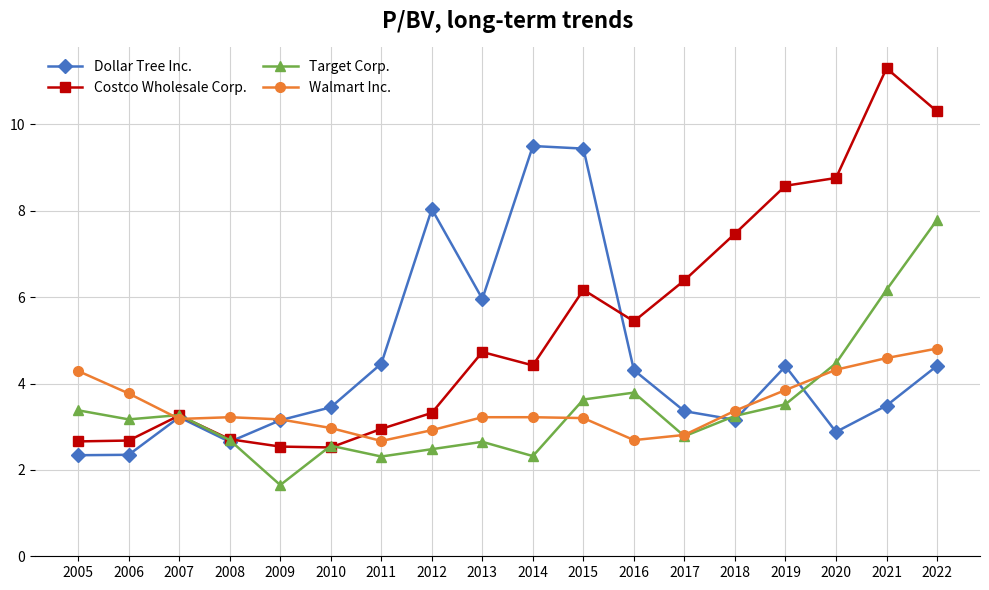

What is the difference between the maximum and second lowest values in the Walmart Inc. series?

2.1